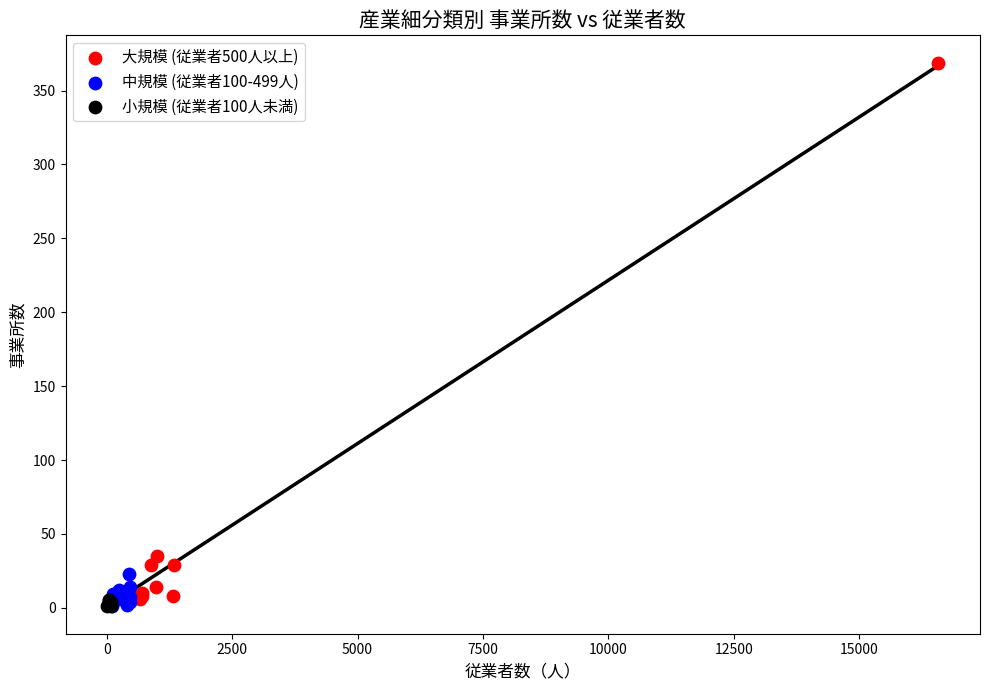

Which series reaches the maximum Y coordinate?

大規模 (従業者500人以上)